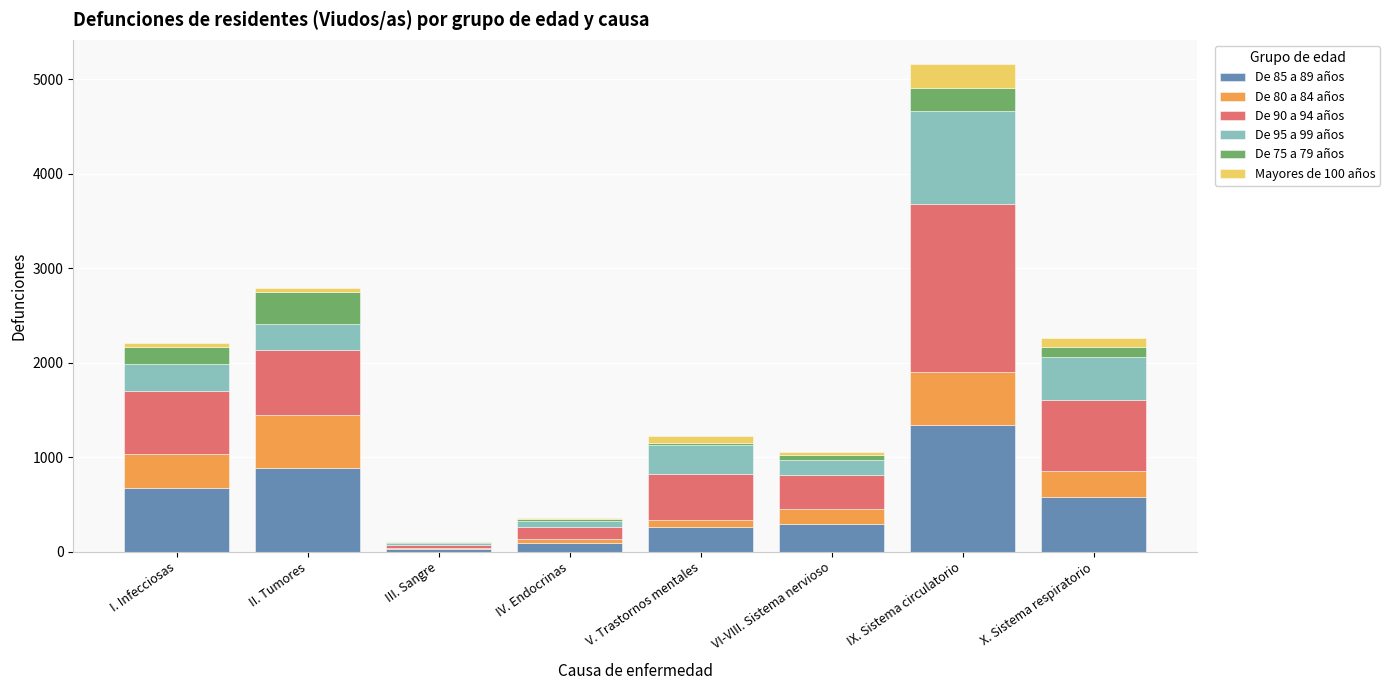

True or false: De 85 a 89 años has a value of 260 at V. Trastornos mentales.

True